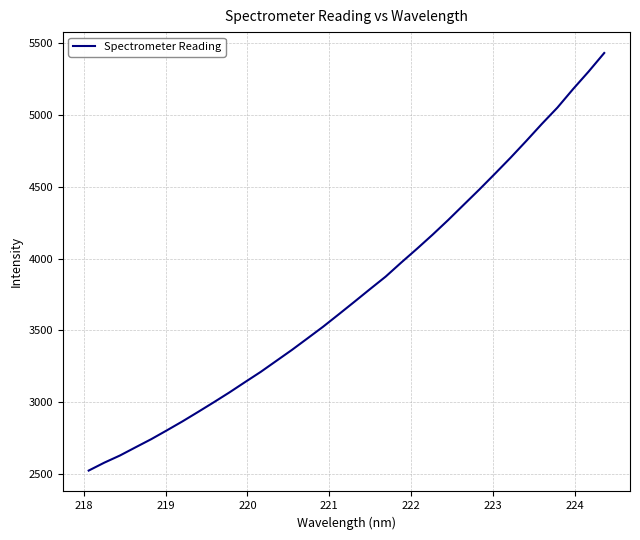

What is the minimum value shown in the chart?

2521.3